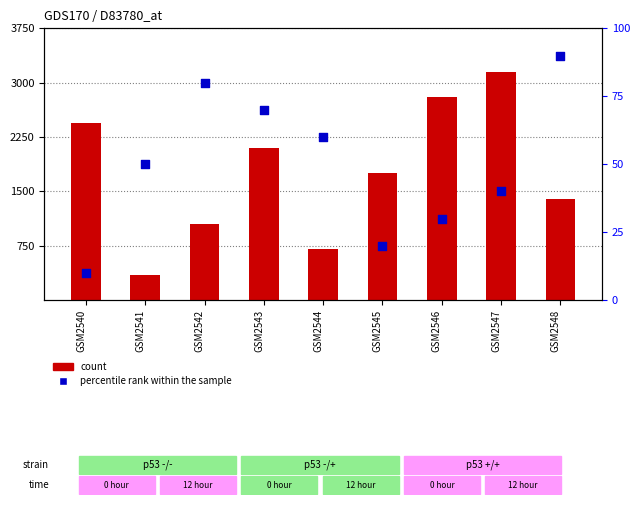

What is the total value across all series at GSM2544?

760